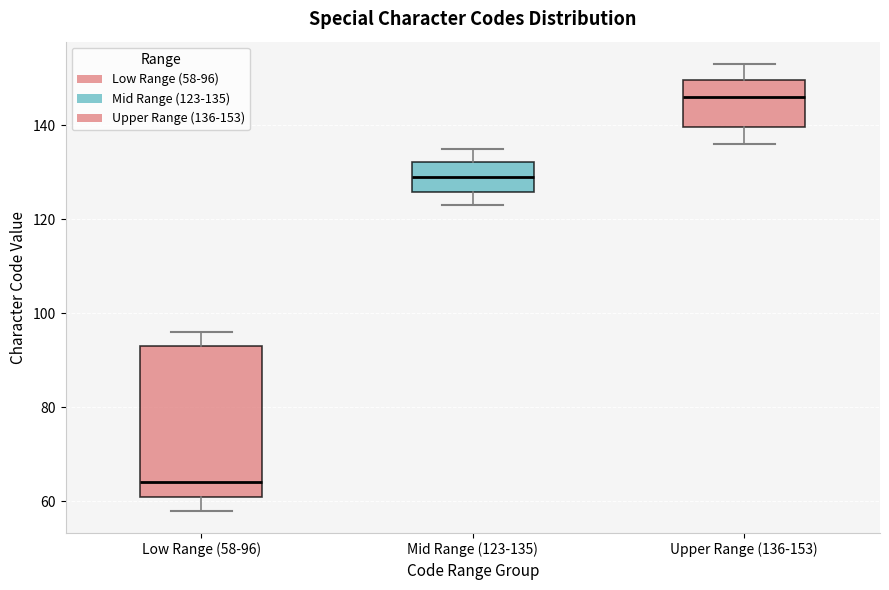

Reading left to right, transcribe this box plot: for each box, give where its median line is, the range the box spans, and where its two whiskers end, as read against the y-axis. The values are not printed on the chart, so give them approximately, as read against the axis.

Low Range (58-96): median 64, box 62 to 94, whiskers 58 to 96
Mid Range (123-135): median 130, box 126 to 132, whiskers 124 to 136
Upper Range (136-153): median 146, box 140 to 150, whiskers 136 to 154